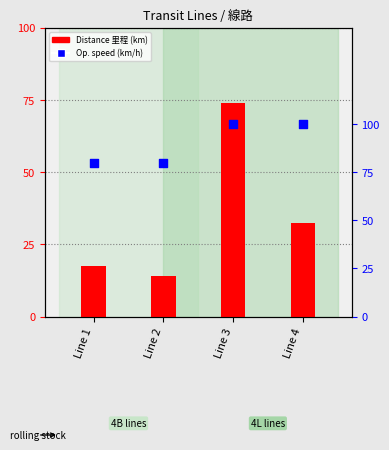

Is the value of Operating speed 運營時速(km/h) at Line 1 greater than the value of Distance 里程 at Line 1?

Yes